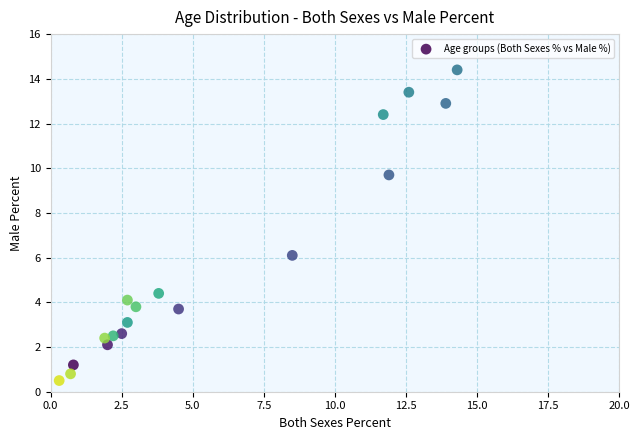

What Y value in the scatter plot is closest to 7?

6.1